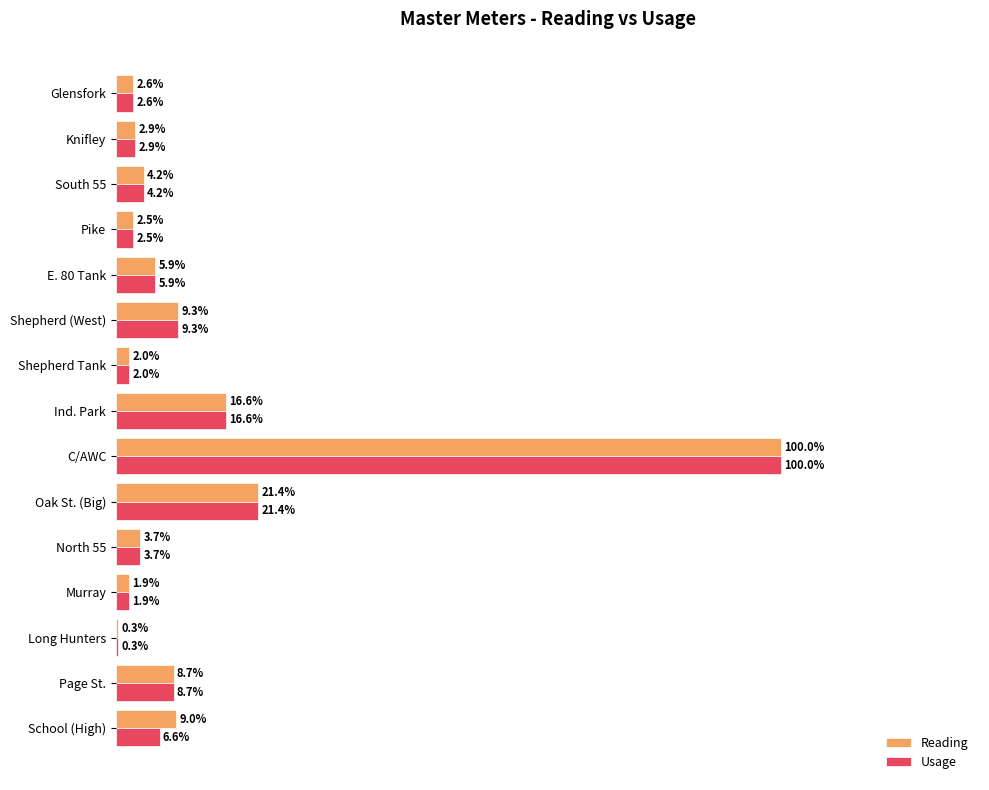

Is the value of Usage at Shepherd (West) greater than the value of Reading at North 55?

Yes